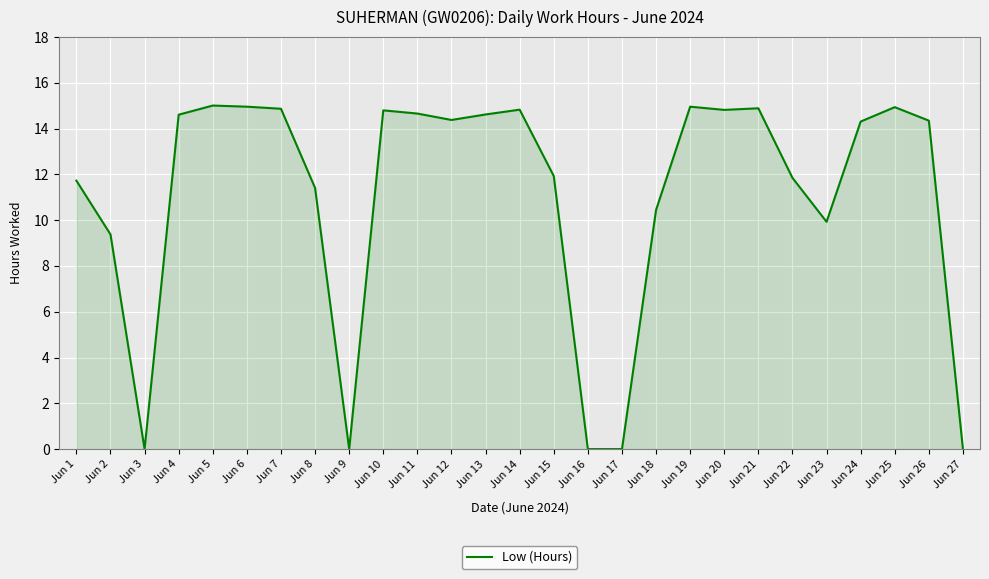

What is the average value?

11.0